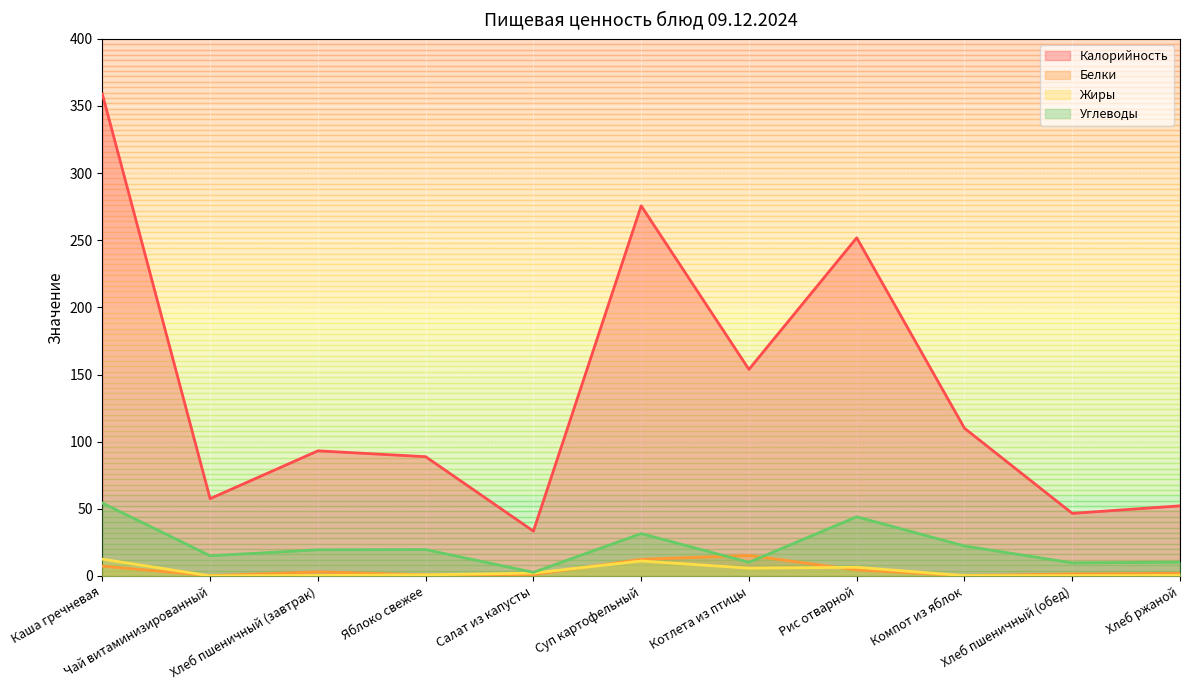

At which category does Жиры reach its first local valley?

Чай витаминизированный